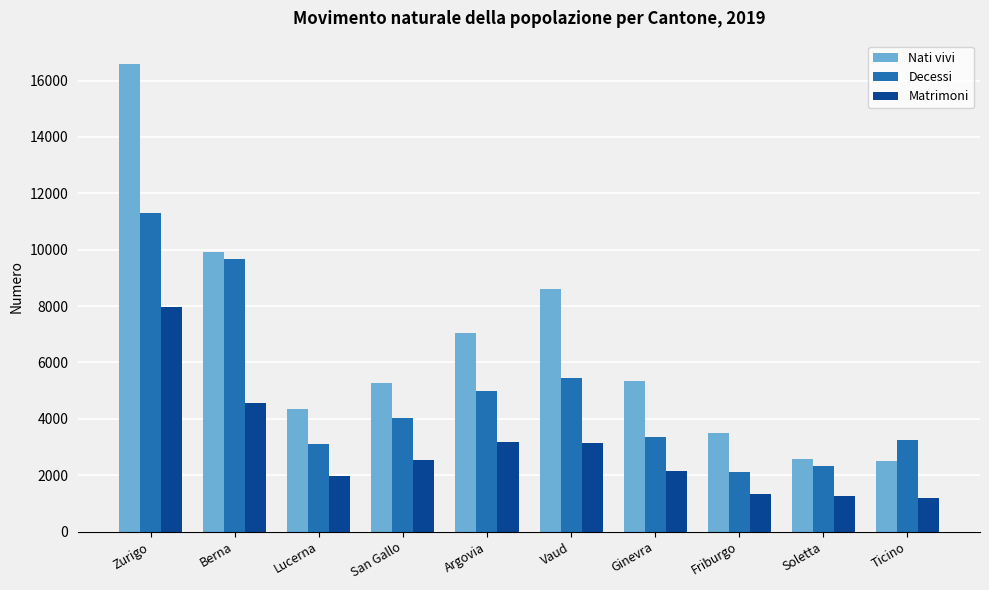

List the series in order of their peak value, highest first.

Nati vivi, Decessi, Matrimoni